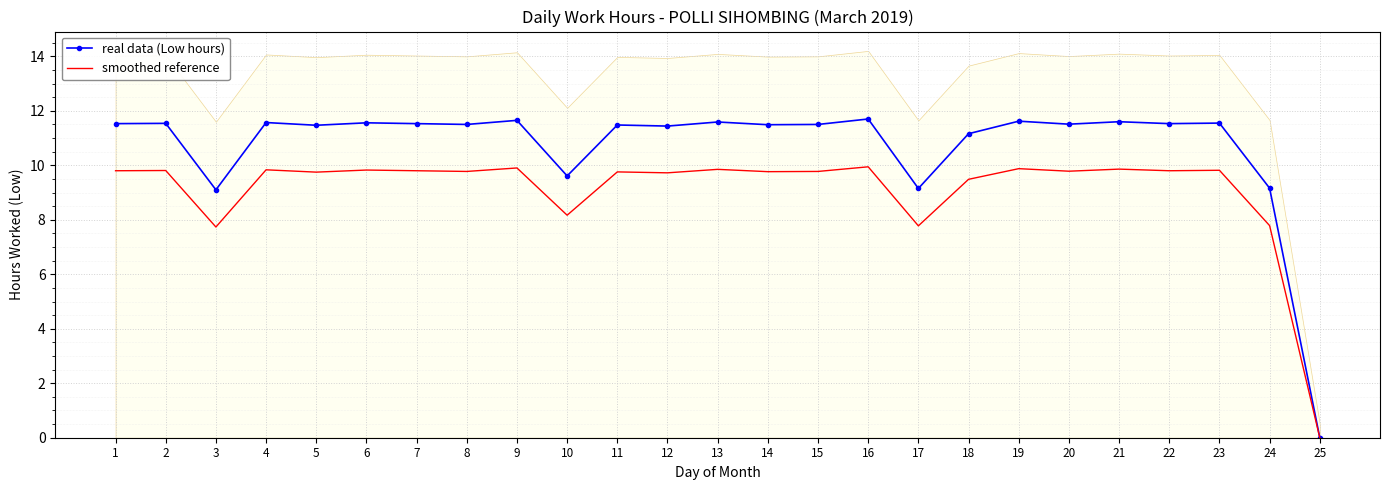

Which category has the lowest value in the smoothed reference series?

25